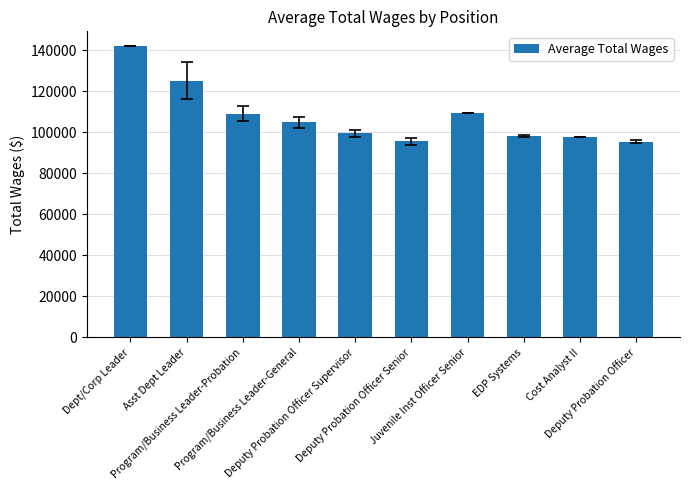

How many categories are shown in the chart?

10